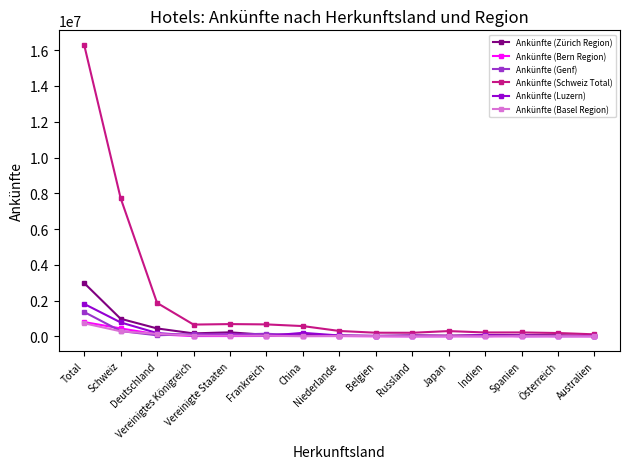

What is the spread (max minus min) of values at Australien?

110376